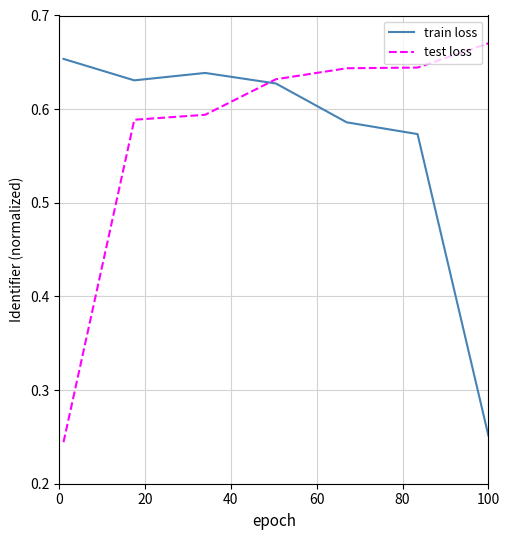

What is the value of the test loss point at the 4th from the left?

0.6